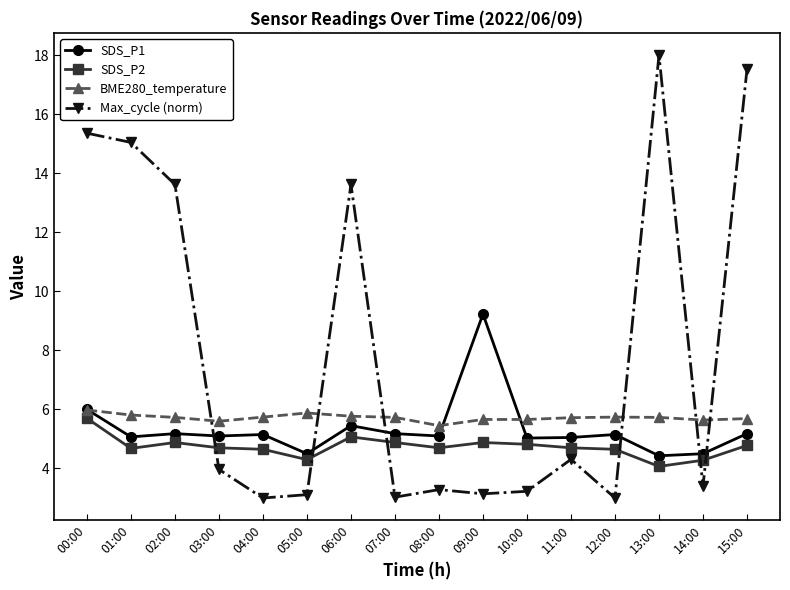

At how many categories does at least one series exceed 7?

7